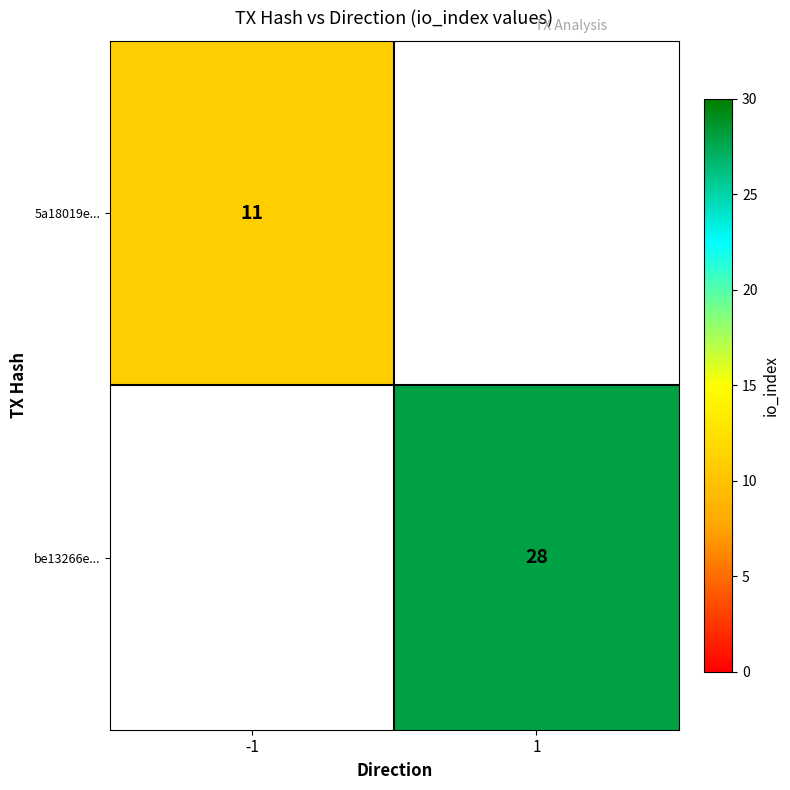

The be13266e... series shows 28 at 1. True or false?

True